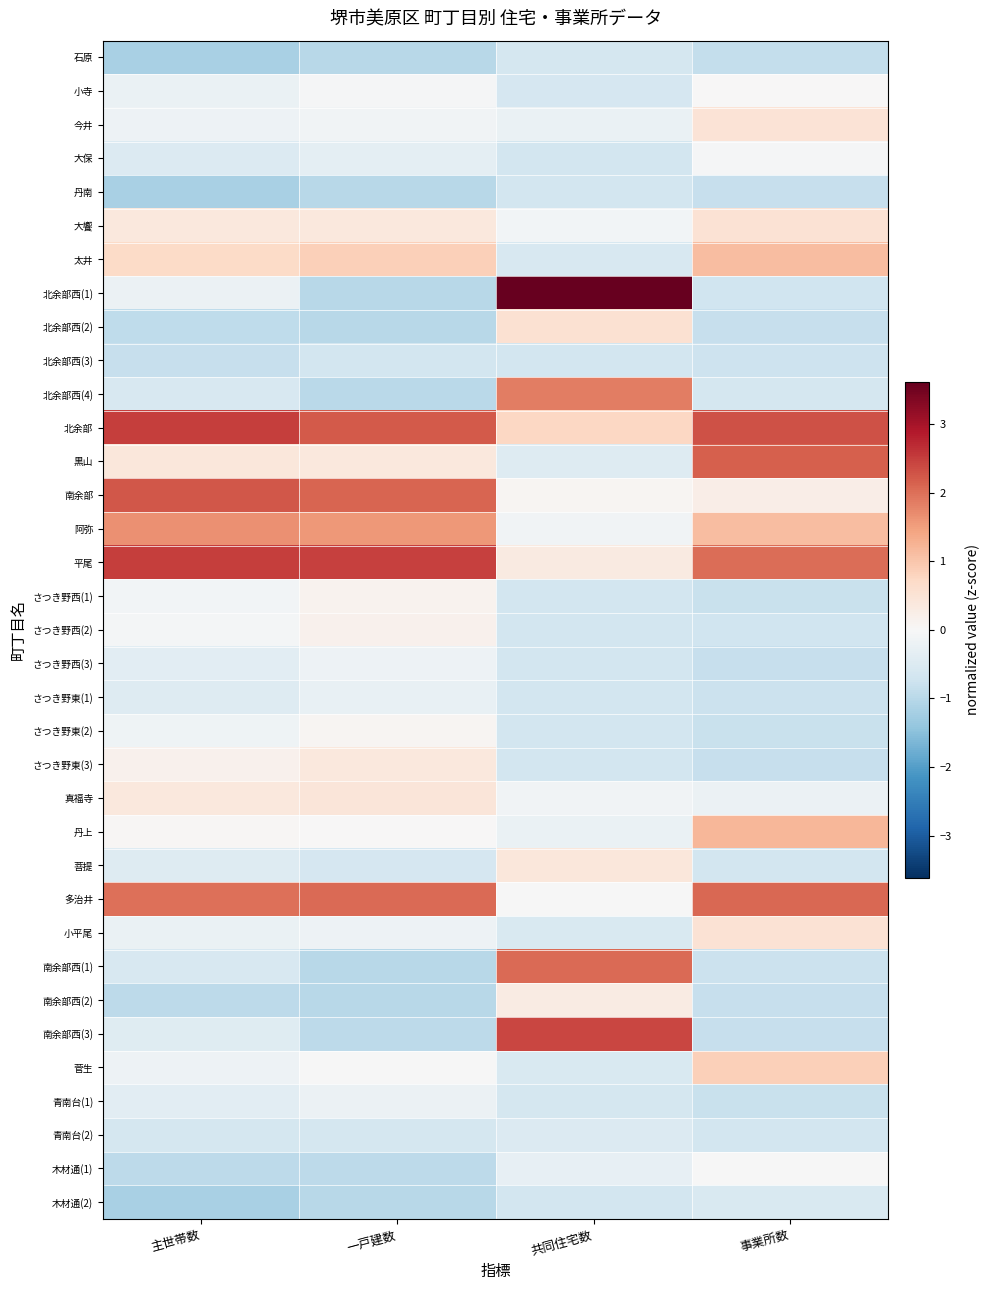

Which label corresponds to the smallest value in the chart?

主世帯数